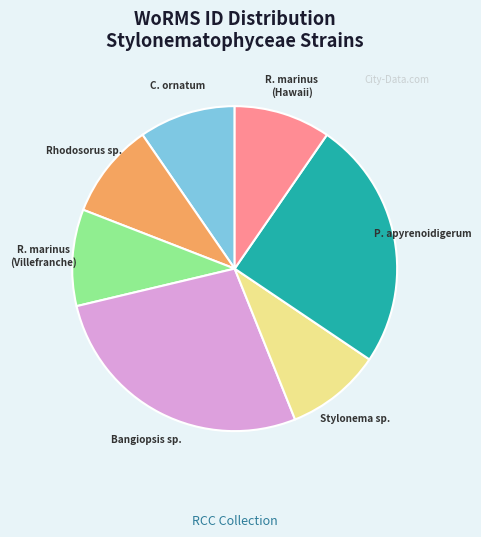

Is there any slice that represents more than half of the pie?

No